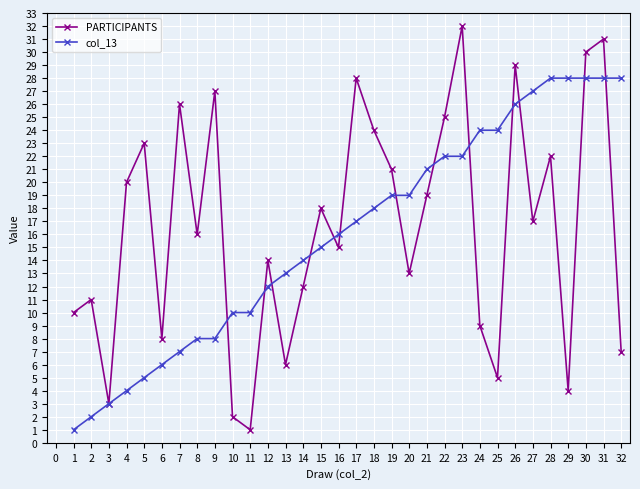

Between 10 and 22, which series saw the biggest shift?

PARTICIPANTS